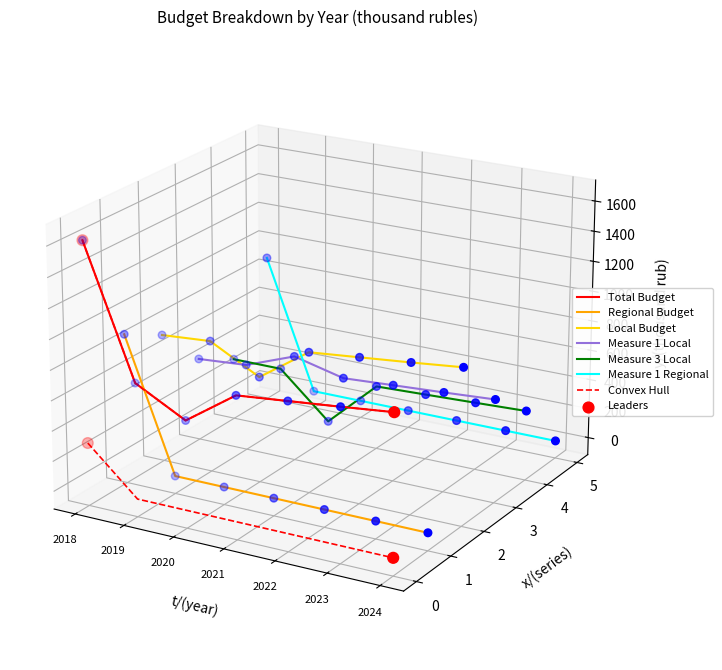

At which category is the sum across all series the highest?

2018